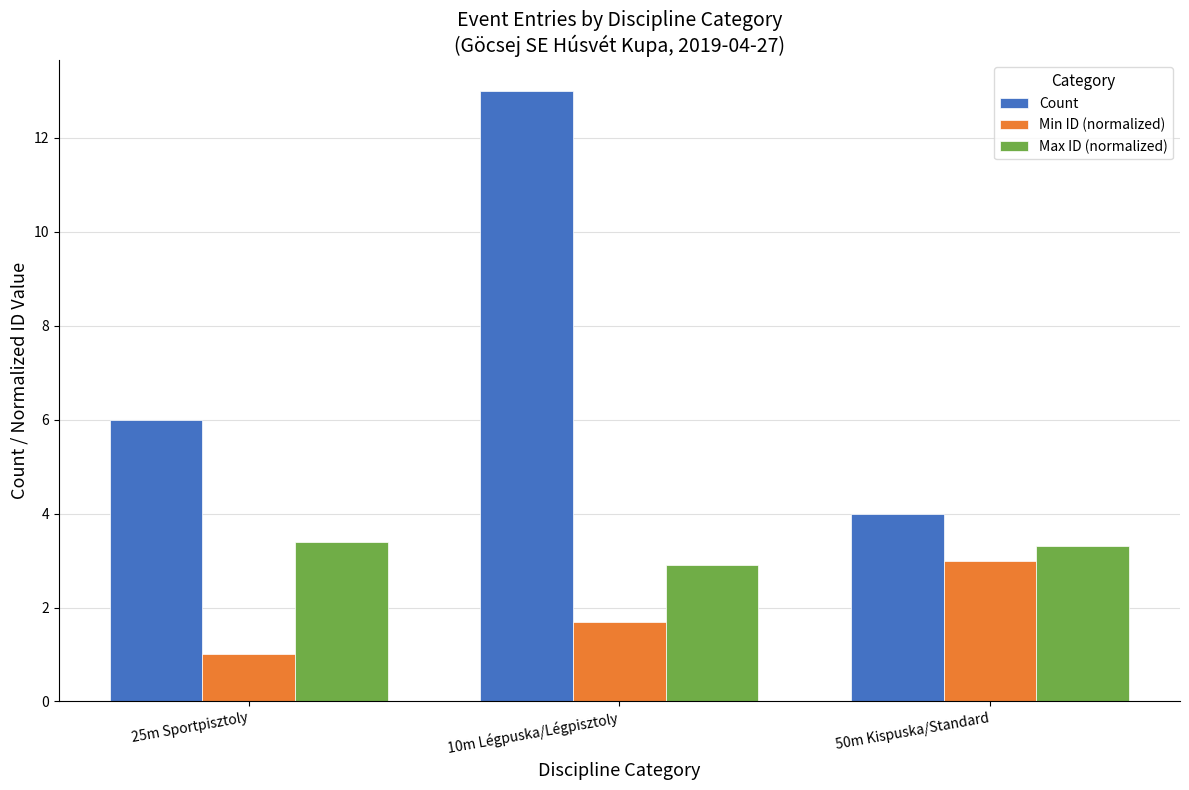

What is the maximum value shown in the chart?

13.0